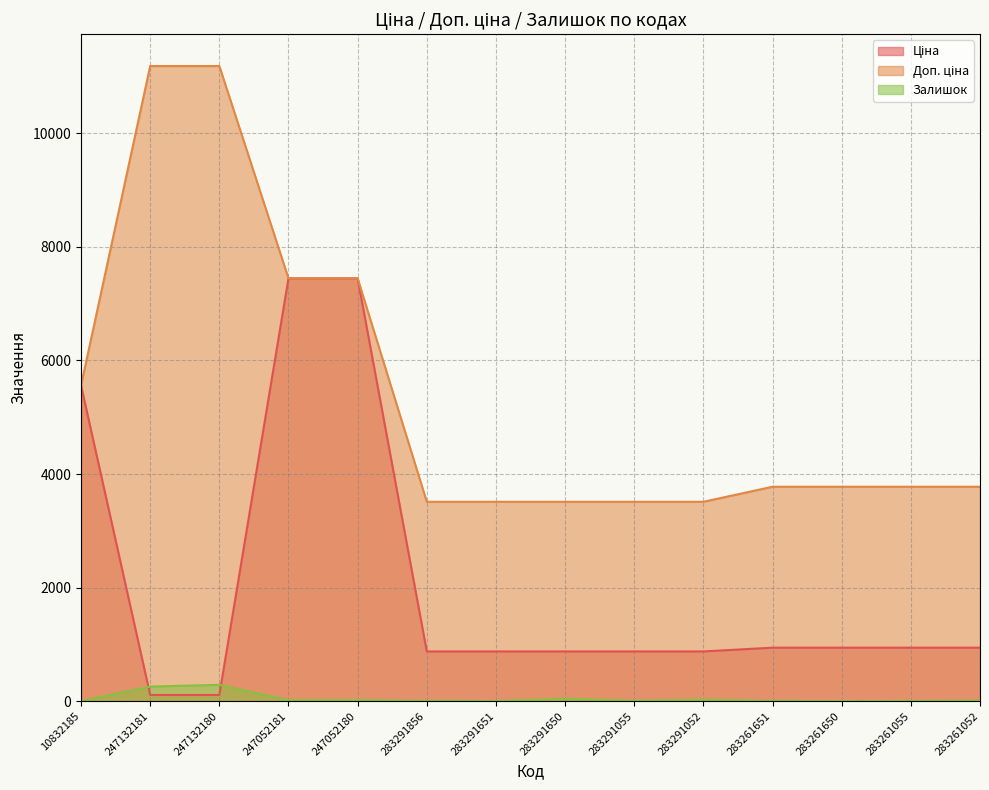

Is the value of Залишок at 283291052 greater than the value of Доп. ціна at 283291856?

No